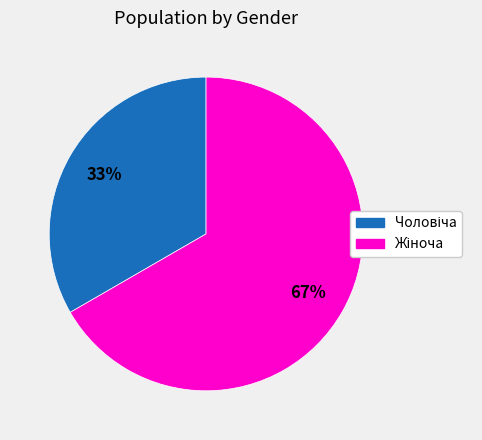

To the nearest percent, what is the average slice percentage?

50%